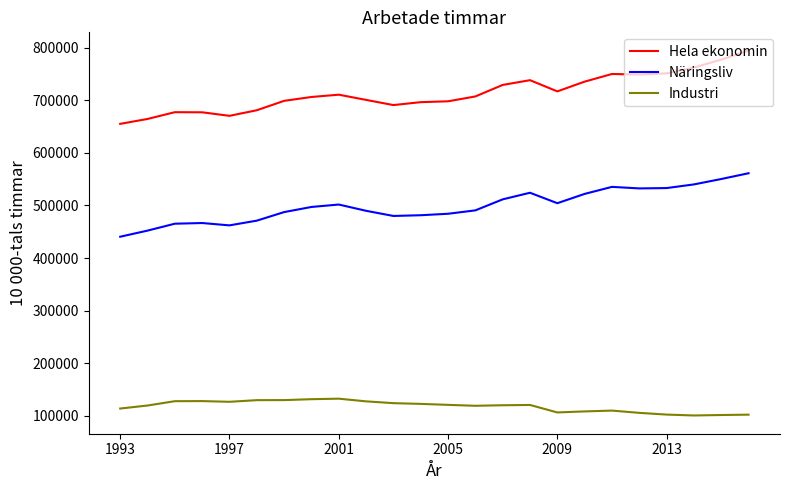

Rank the series by their maximum value, from highest to lowest.

Hela ekonomin, Näringsliv, Industri